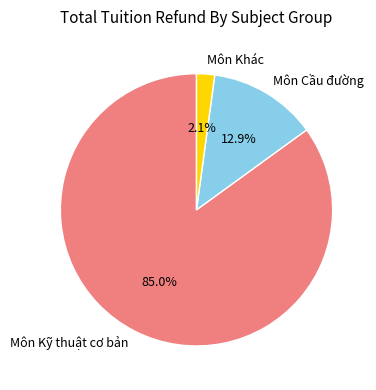

Rank the categories by value from lowest to highest.

Môn Khác, Môn Cầu đường, Môn Kỹ thuật cơ bản